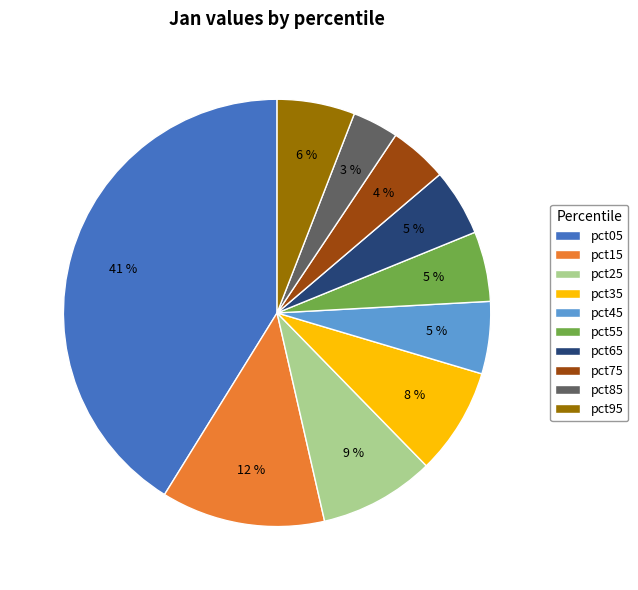

To the nearest percent, what is the combined percentage of pct05 and pct45?

47%